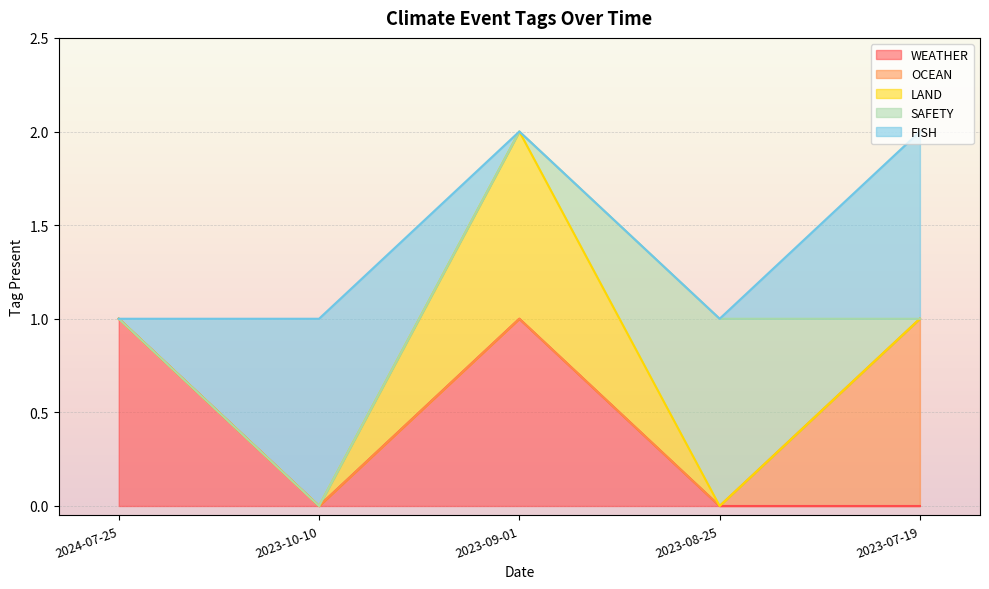

True or false: WEATHER has more than 1 points higher than both neighbors.

False